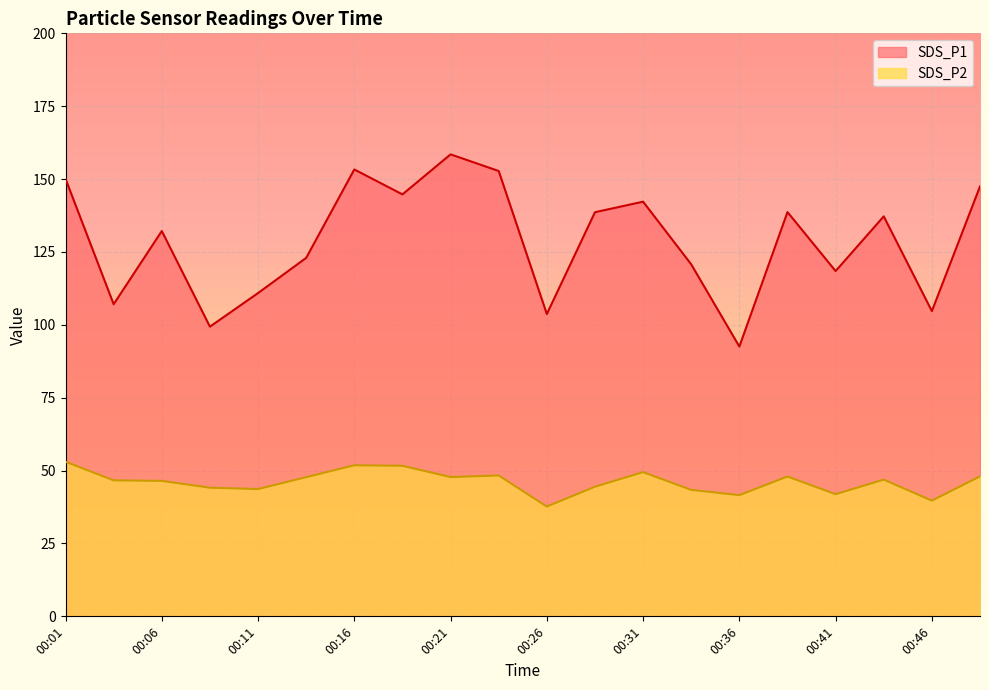

What is the spread (max minus min) of values at 00:04?

60.4